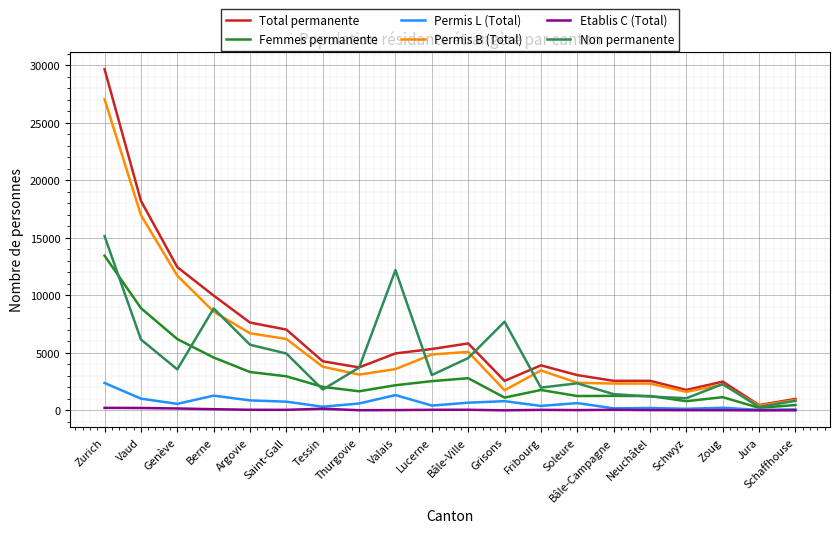

What are all the series names shown in the legend?

Total permanente, Femmes permanente, Permis L (Total), Permis B (Total), Etablis C (Total), Non permanente